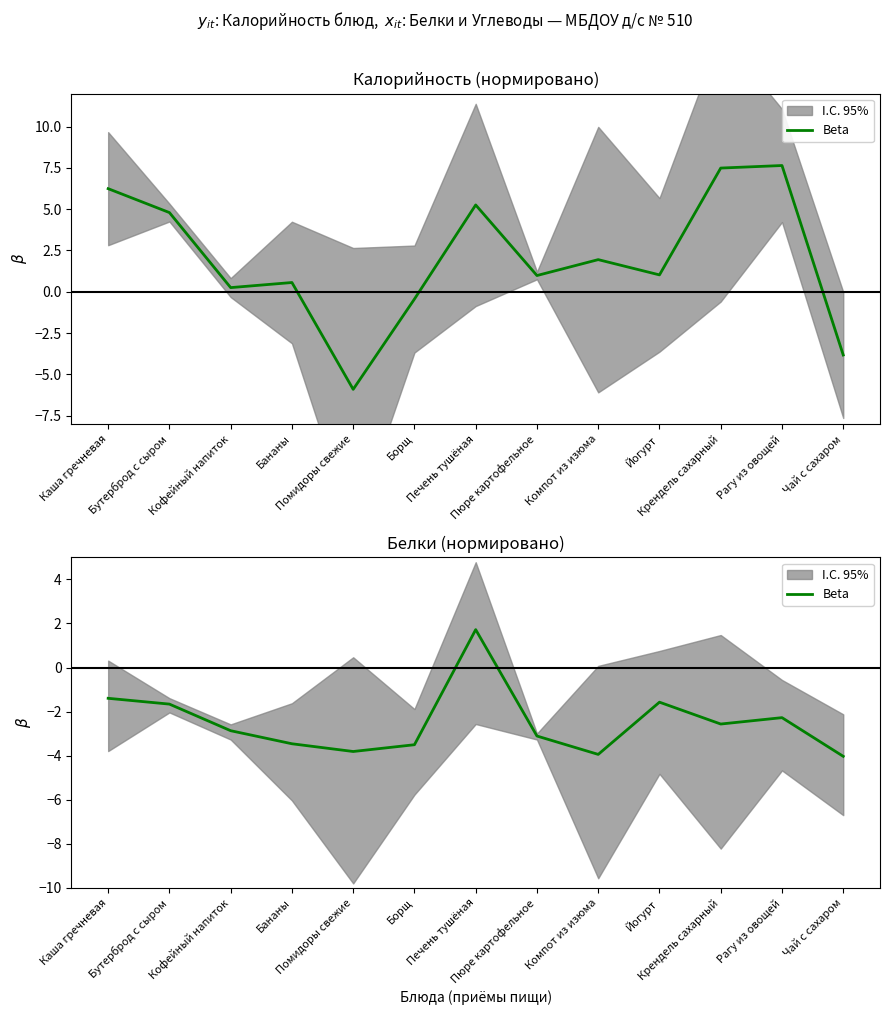

What is the change in value from Борщ to Печень тушёная?

+5.2